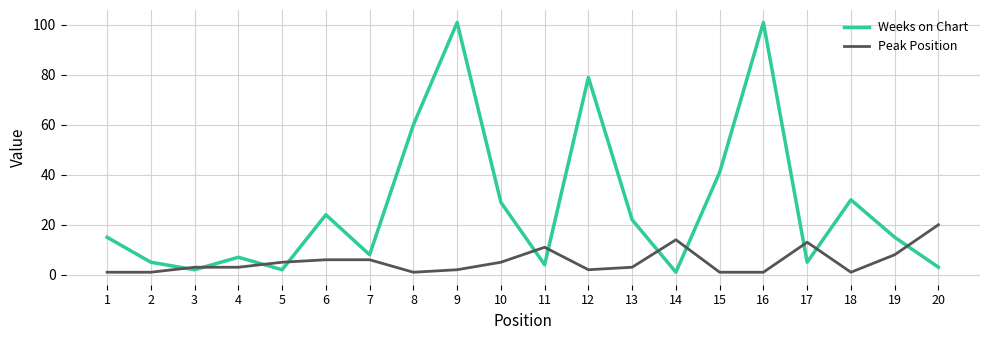

Where is Peak Position nearest to the value 10?

11